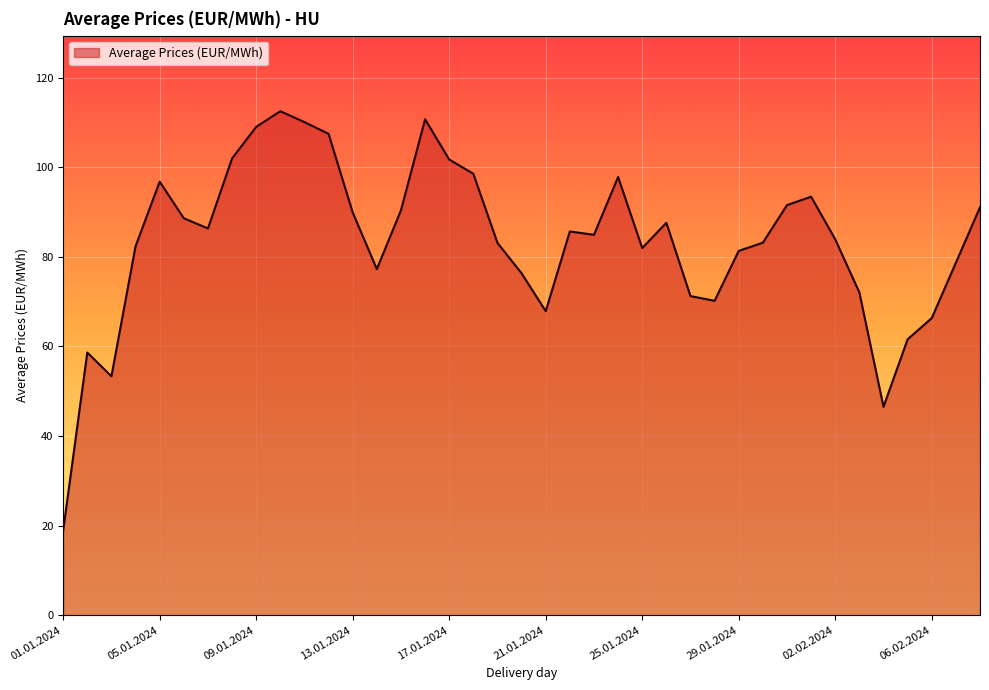

What is the minimum value shown in the chart?

18.9